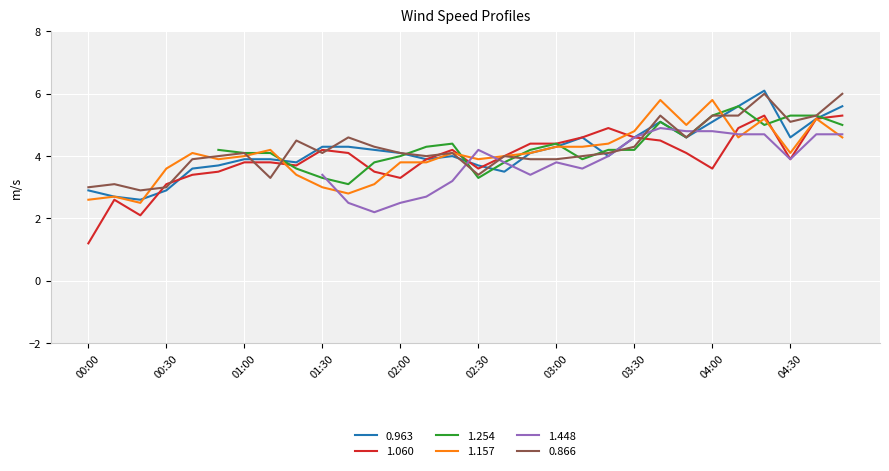

What is the lowest value of the 0.963 series?

2.6